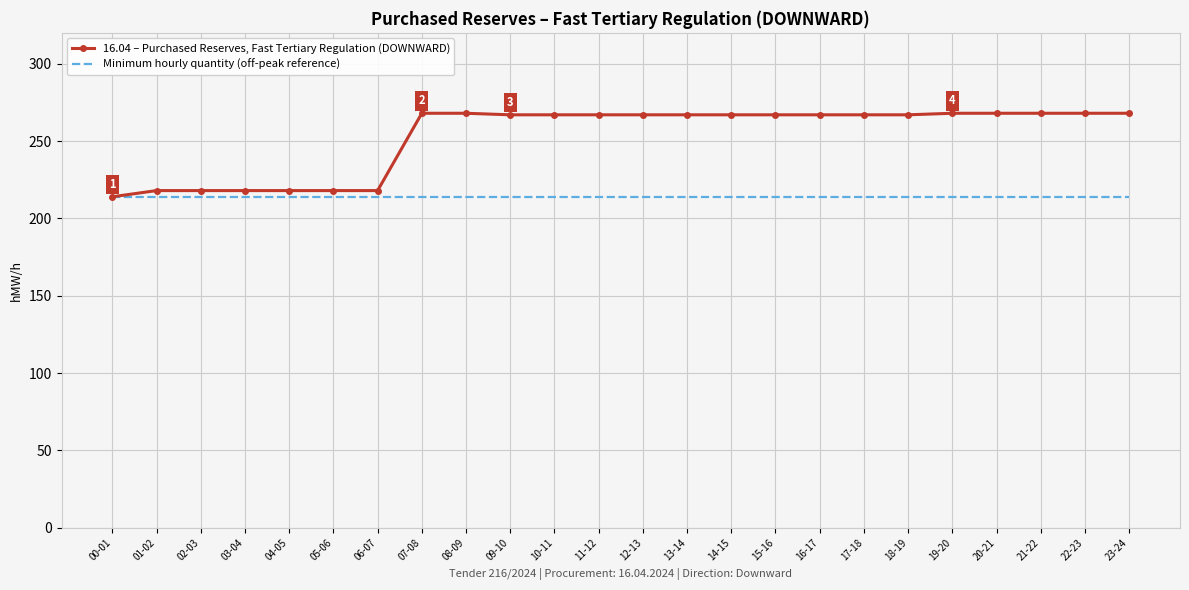

List the series in order of their overall mean, highest first.

16.04 – Purchased Reserves, Fast Tertiary Regulation (DOWNWARD), Minimum hourly quantity (off-peak reference)